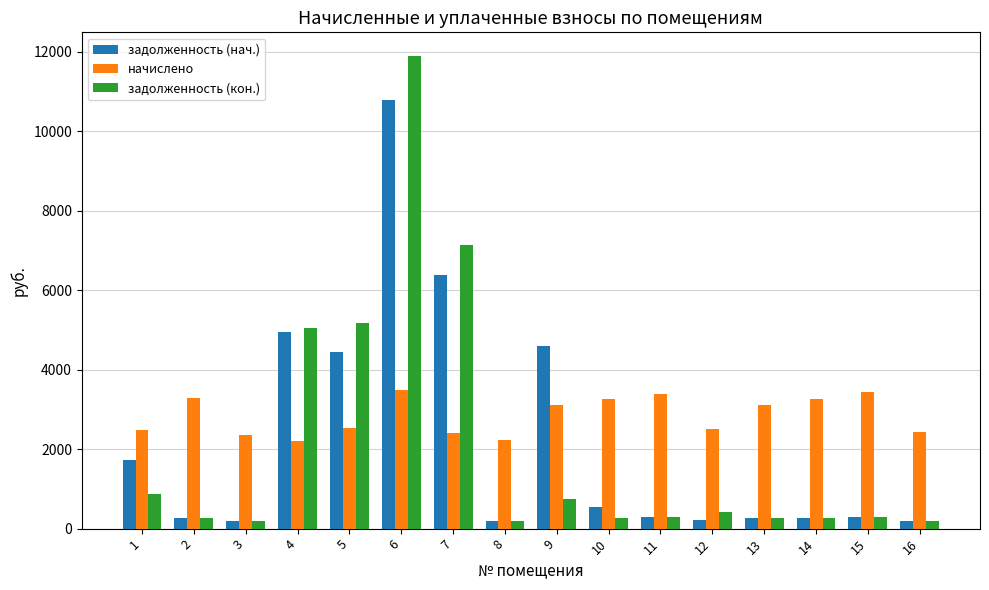

What is the maximum value for начислено?

3499.2